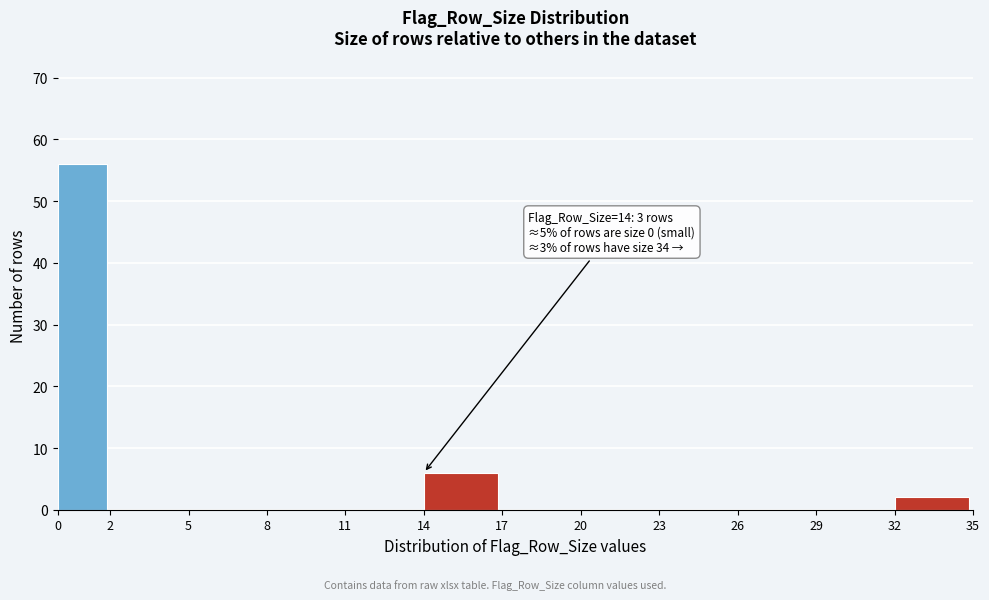

Over which range of the x-axis is the bar tallest?

0 to 2